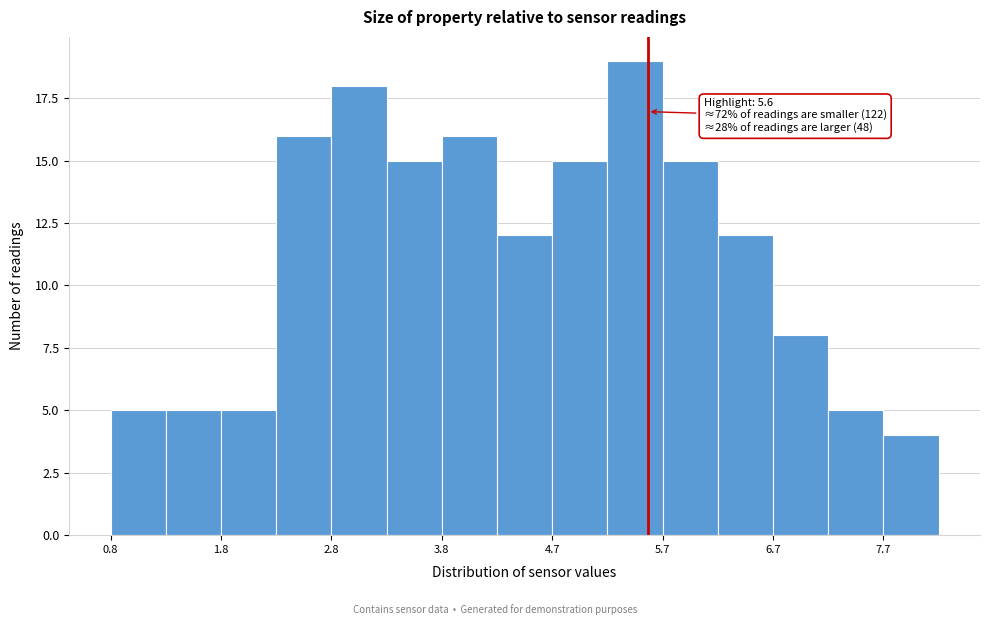

Over which range of the x-axis is the bar tallest?

5.2 to 5.7